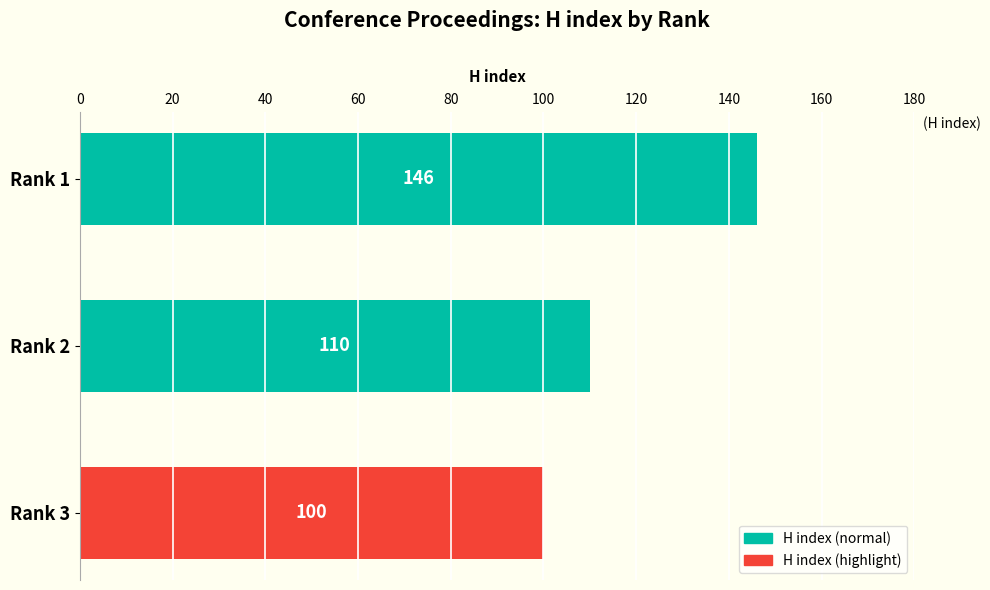

What is the ratio of the value at Rank 3 to the value at Rank 1?

0.7